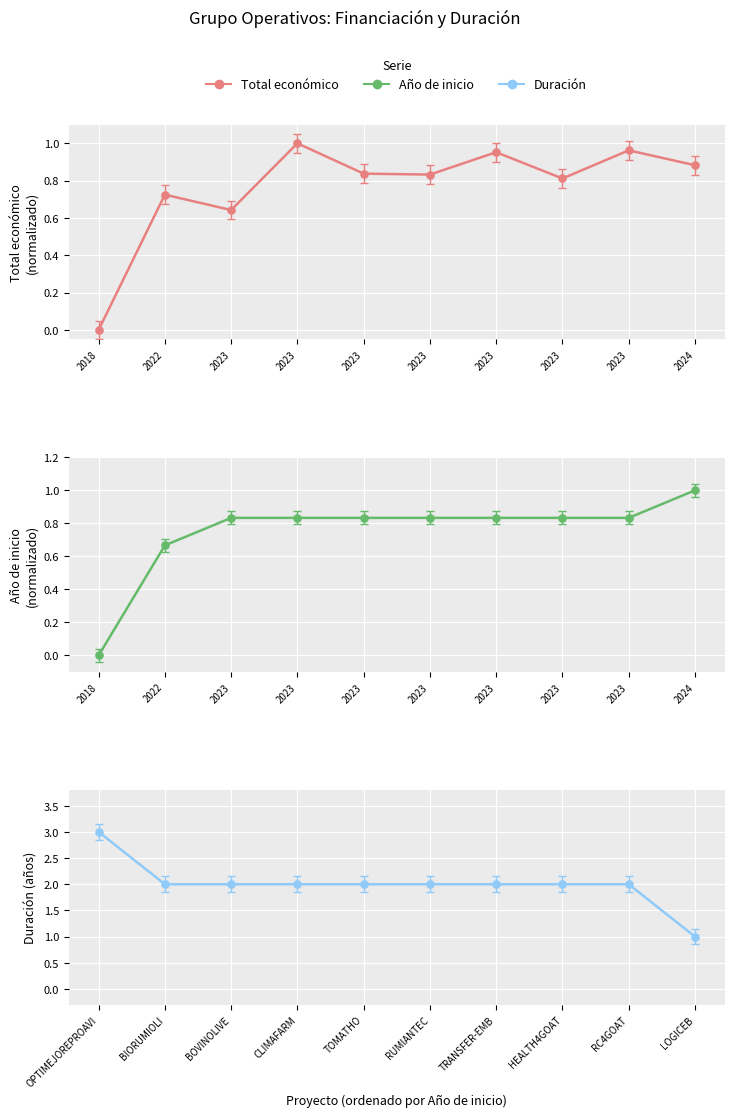

What is the value of the Duración (años) point at the 6th from the left?

2.0